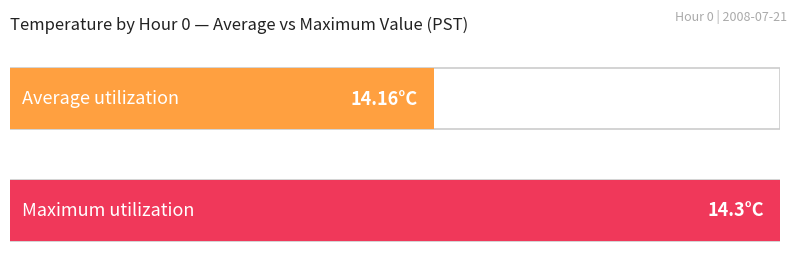

How many distinct data groups are displayed?

2